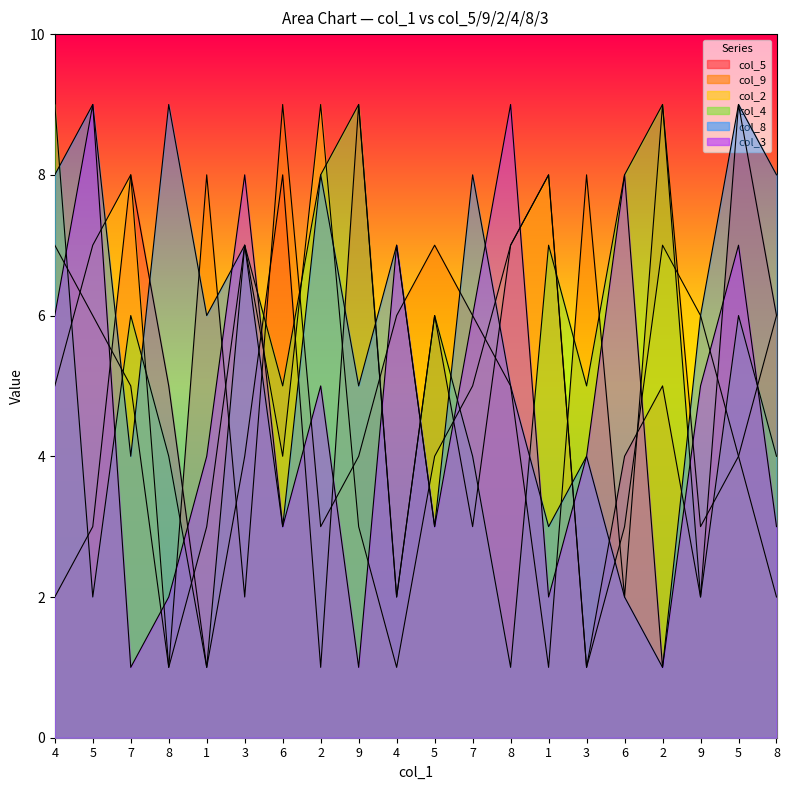

How many intersections are there between col_8 and col_9?

10